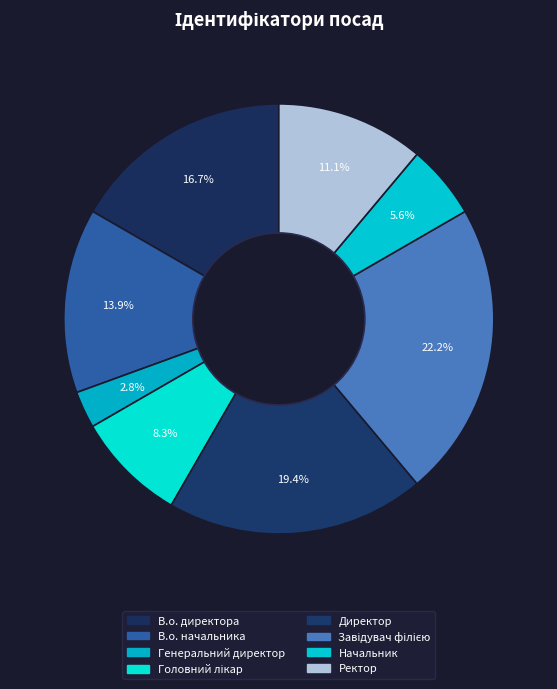

How many slices are in this pie chart?

8